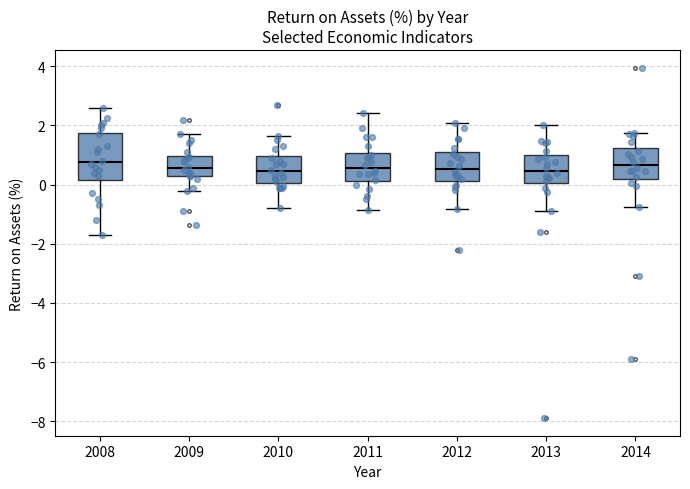

Where does the upper whisker of the box at x = 2011 end on the y-axis? The values are not printed on the chart, so give them approximately, as read against the axis.

2.4